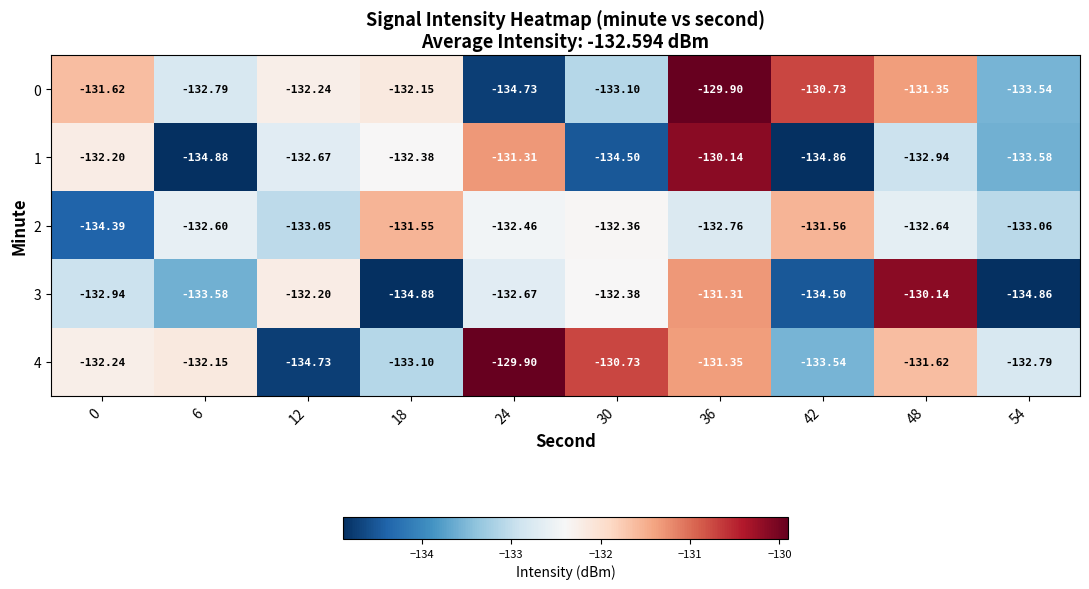

Is the value of 0 at 12 greater than the value of 1 at 24?

No